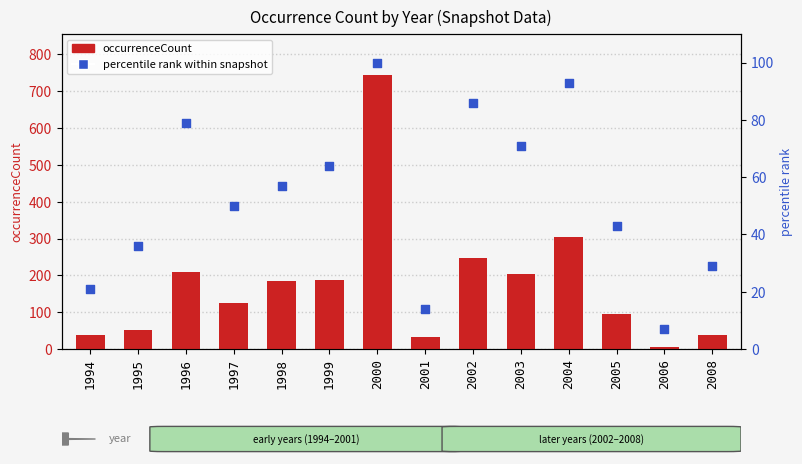

Which series has the largest total across all categories?

occurrenceCount